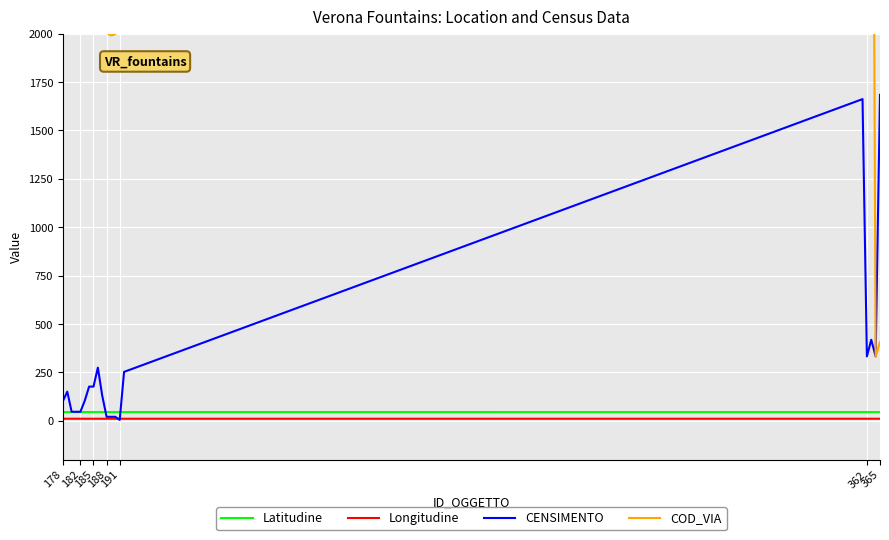

True or false: Longitudine and Latitudine intersect in this chart.

False